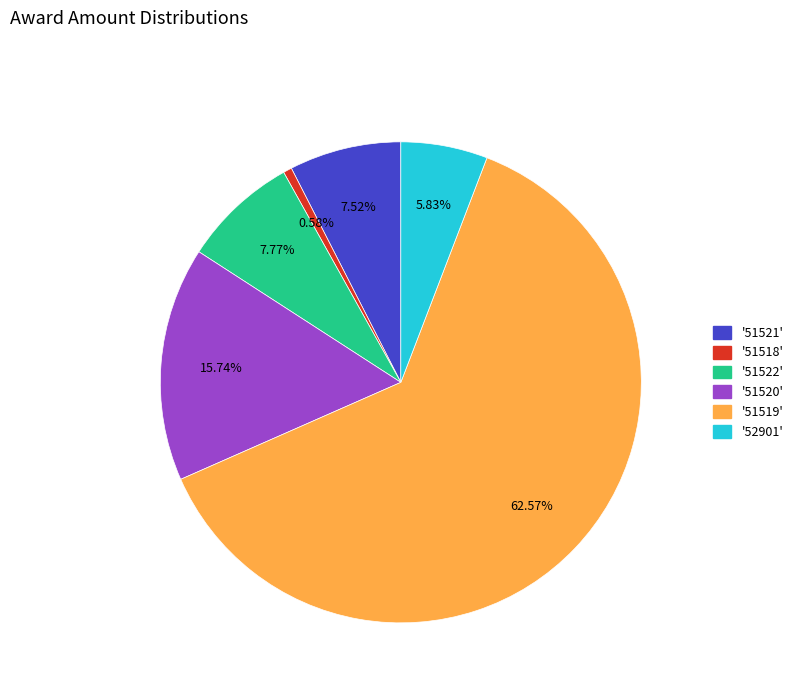

Is there a majority slice in this chart?

Yes